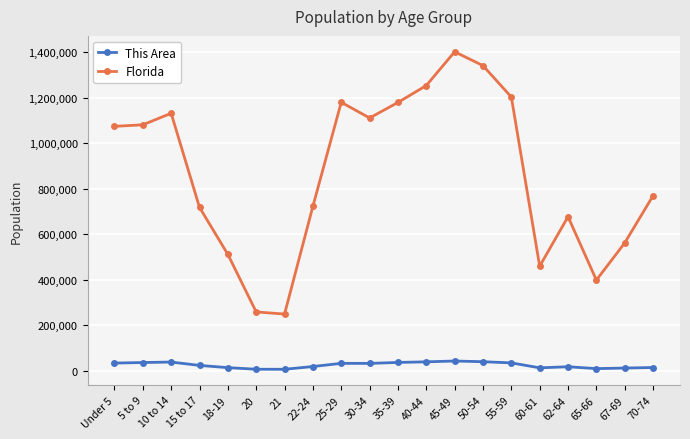

Is the value of This Area at 35-39 greater than the value of Florida at 22-24?

No